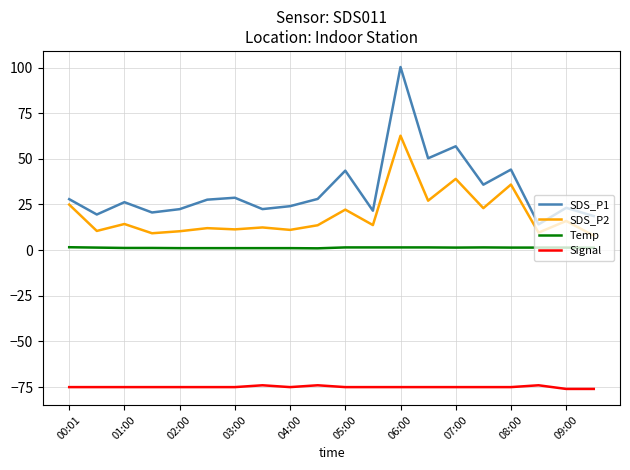

What is the difference between the maximum and minimum values in the SDS_P1 series?

86.2